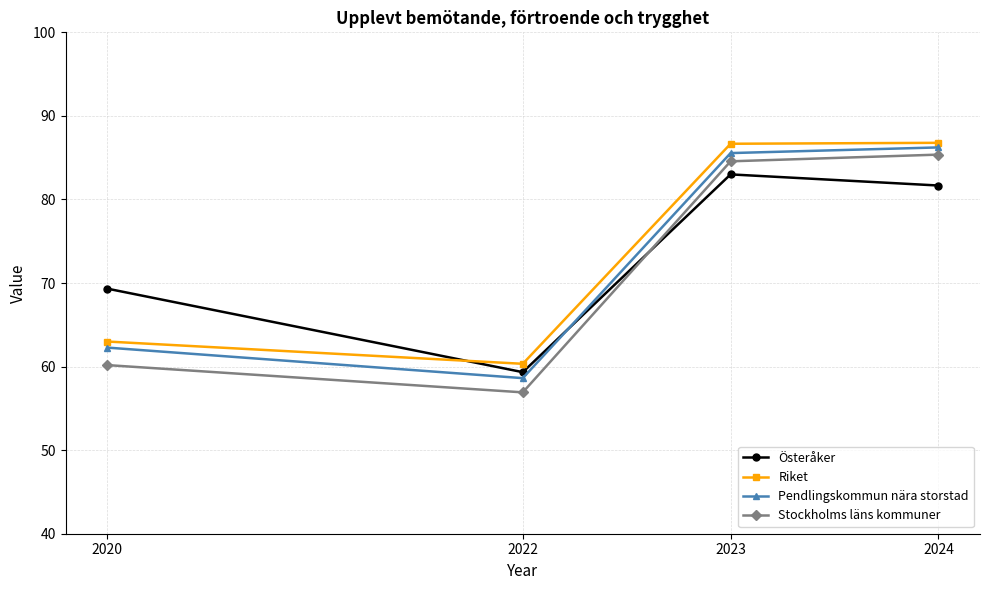

How many interior local valleys does the Stockholms läns kommuner series have?

1